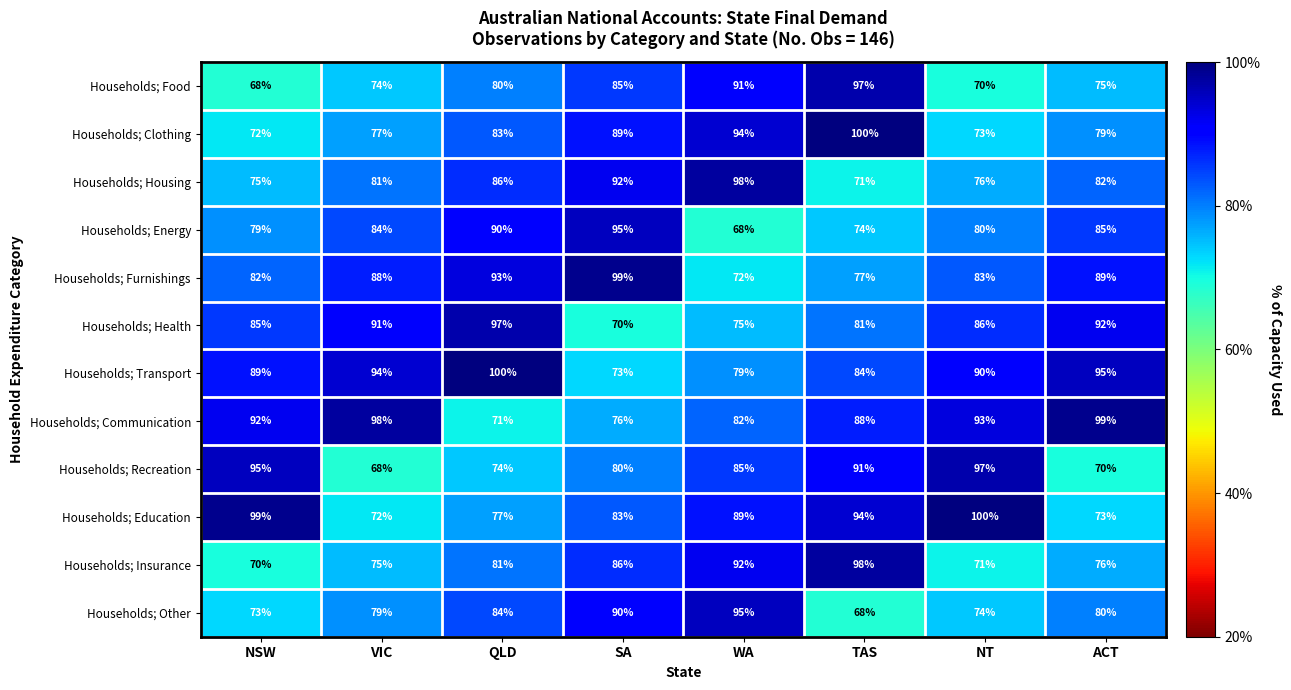

What is the difference between the highest and lowest values at ACT?

29